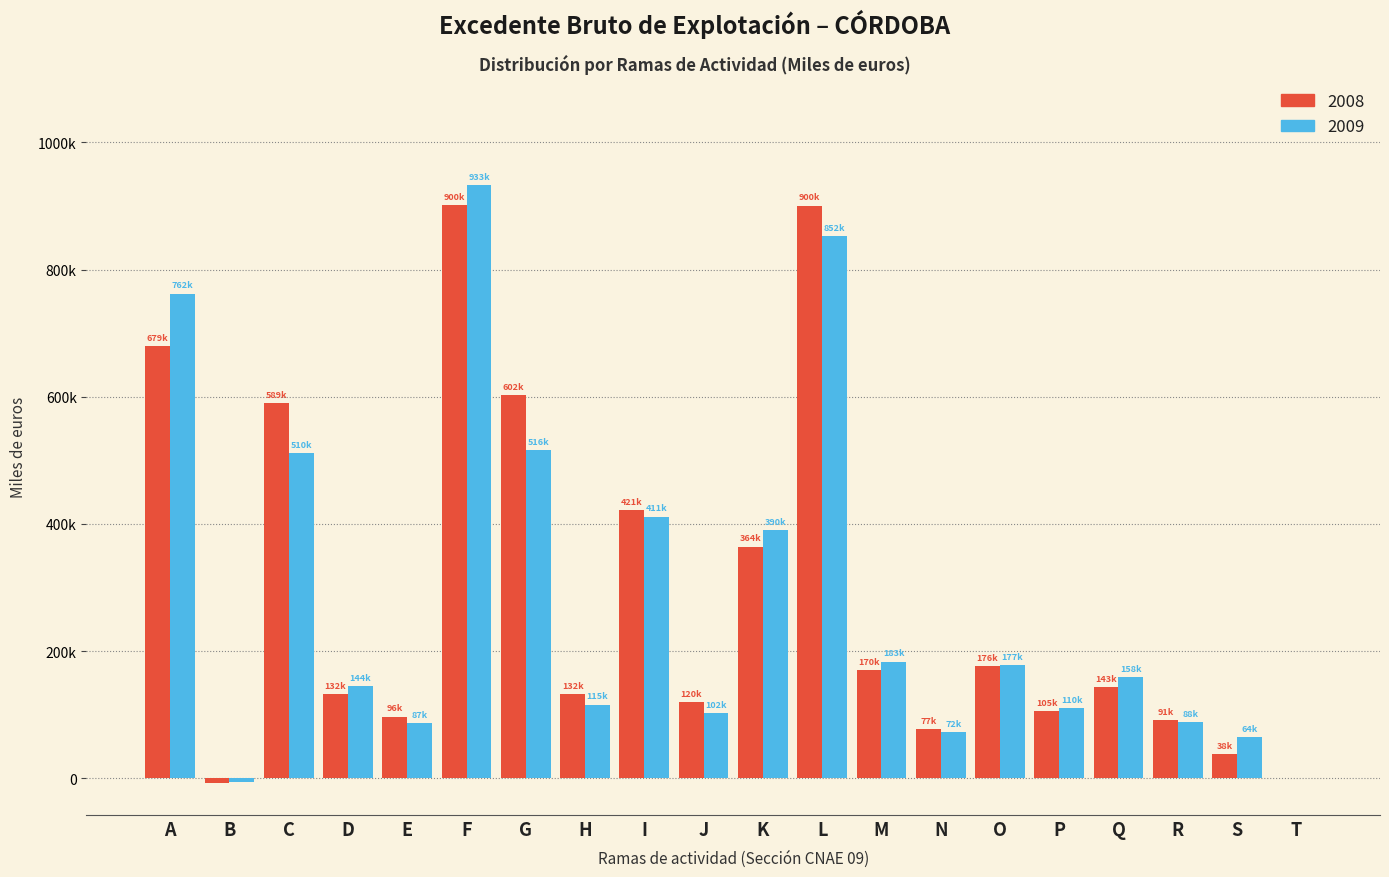

What are all the series names shown in the legend?

2008, 2009